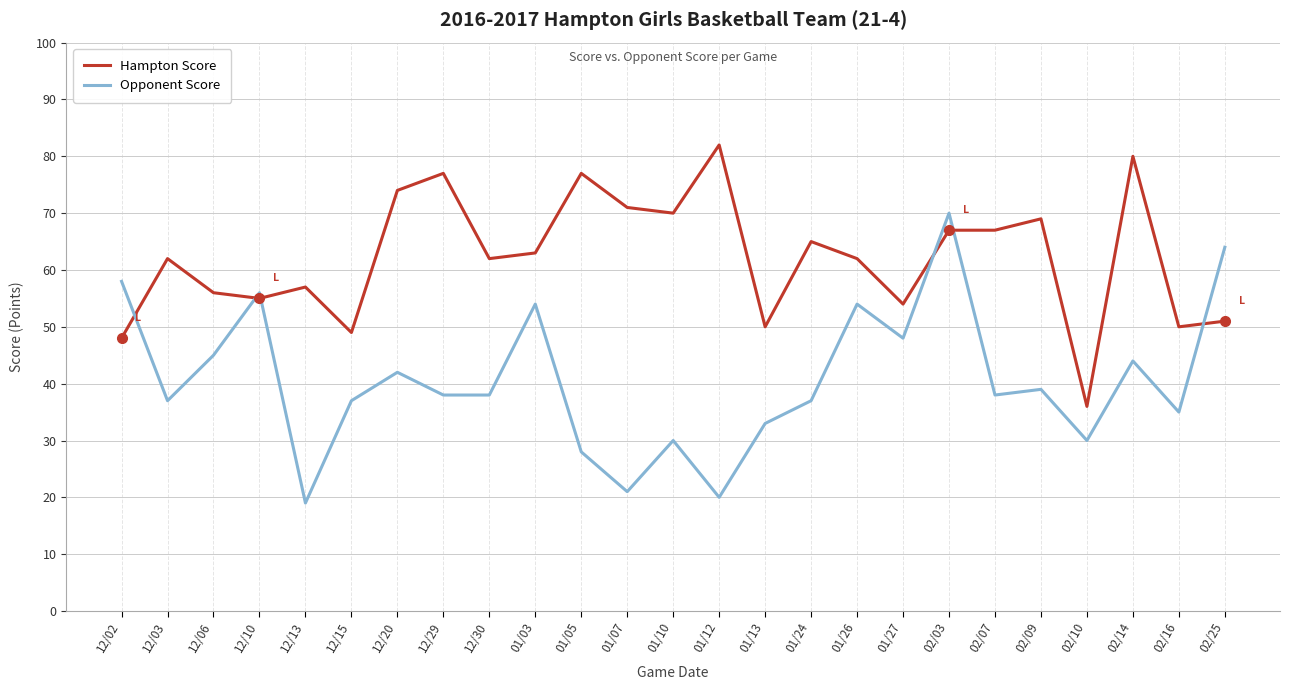

What is the difference between the Opponent Score values at 02/16 and 12/15?

2